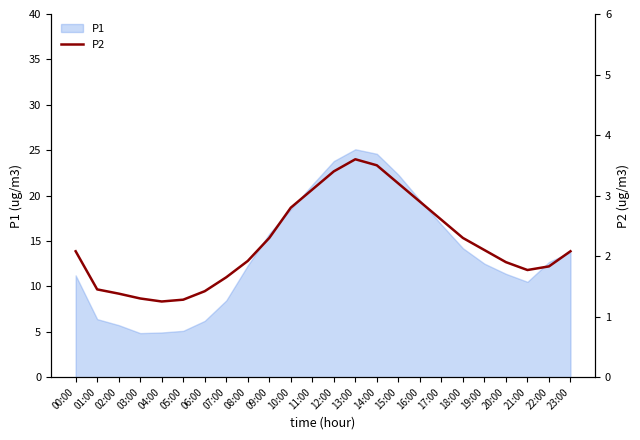

Where is the first local minimum?

04:00